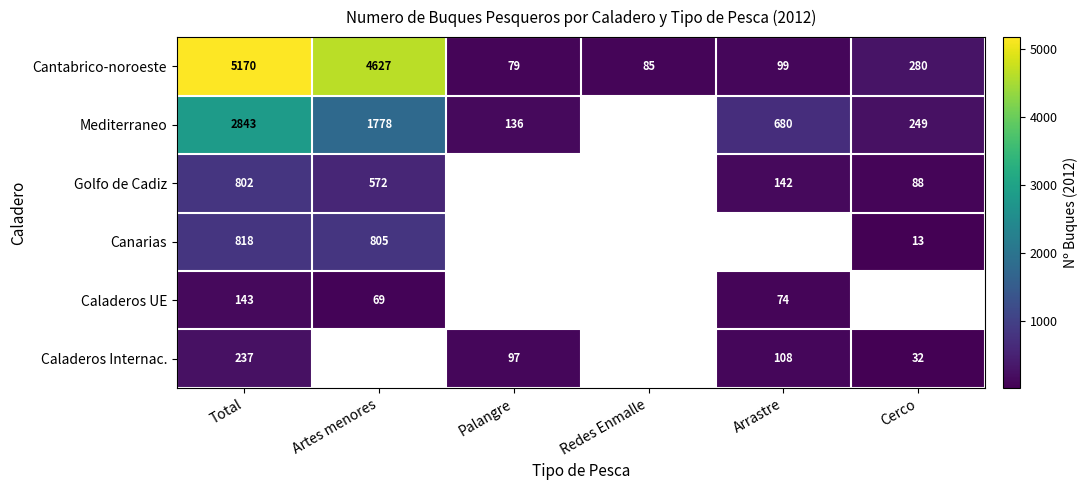

Is it true that Mediterraneo equals 5045 at Total?

False